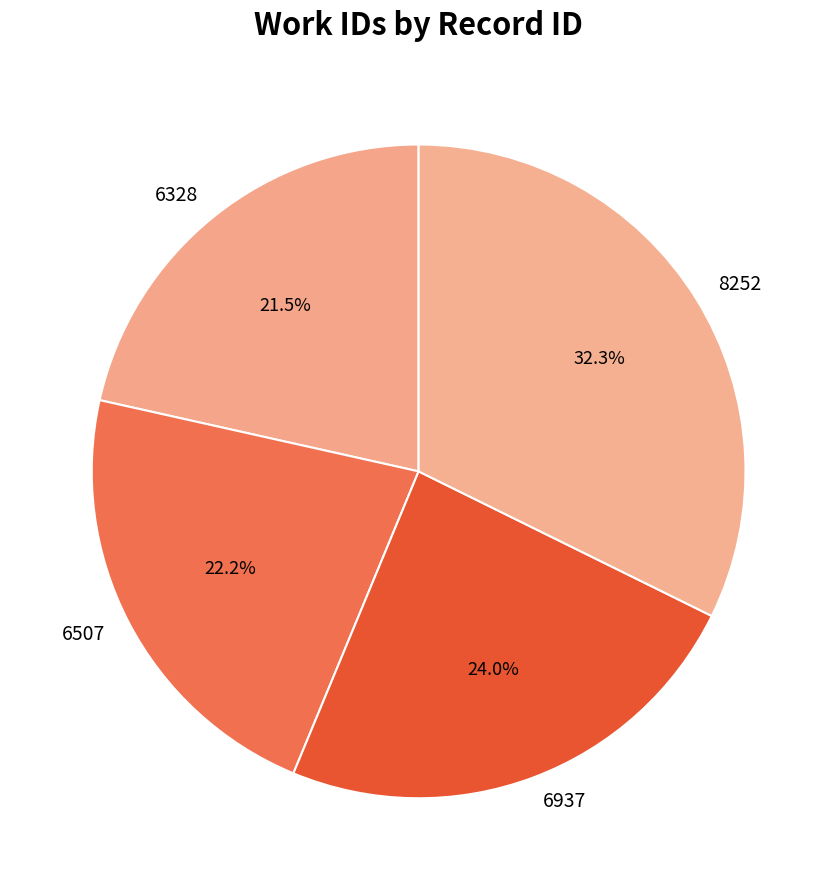

Rank the categories by value from lowest to highest.

6328, 6507, 6937, 8252